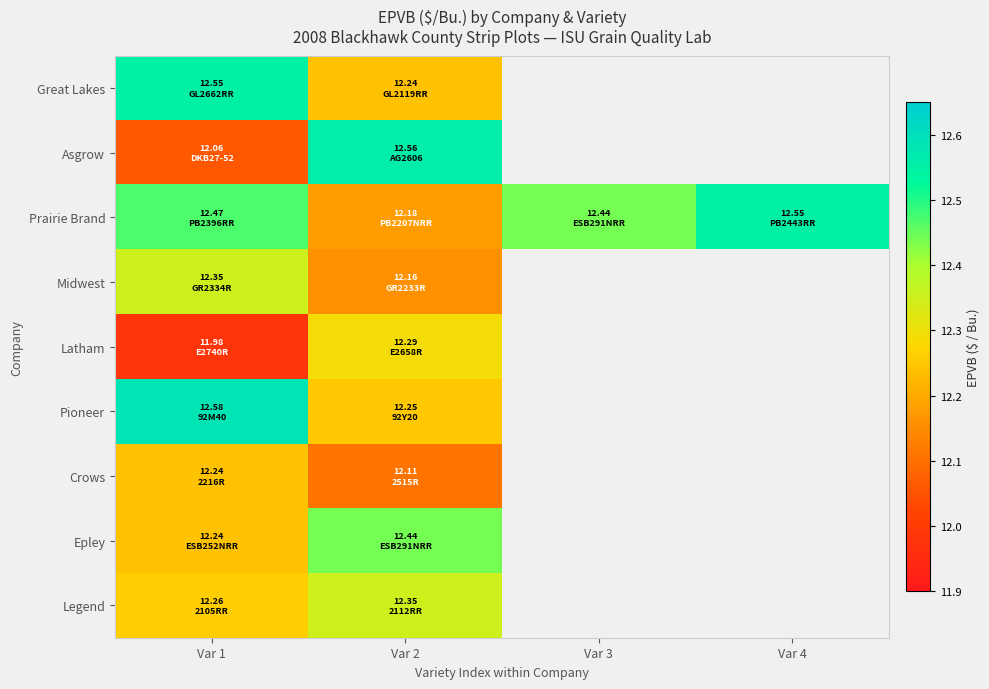

Between Var 1 and Var 4, which series saw the biggest shift?

Prairie Brand